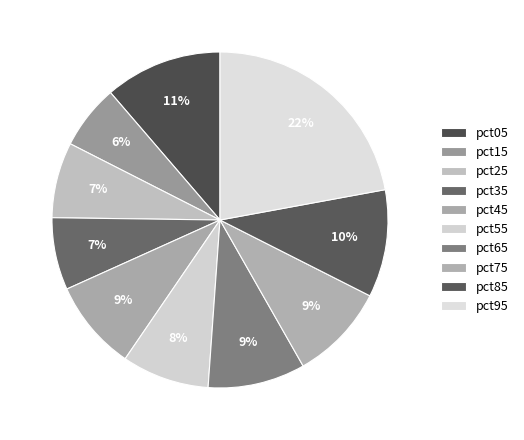

Count the number of slices in the pie.

10